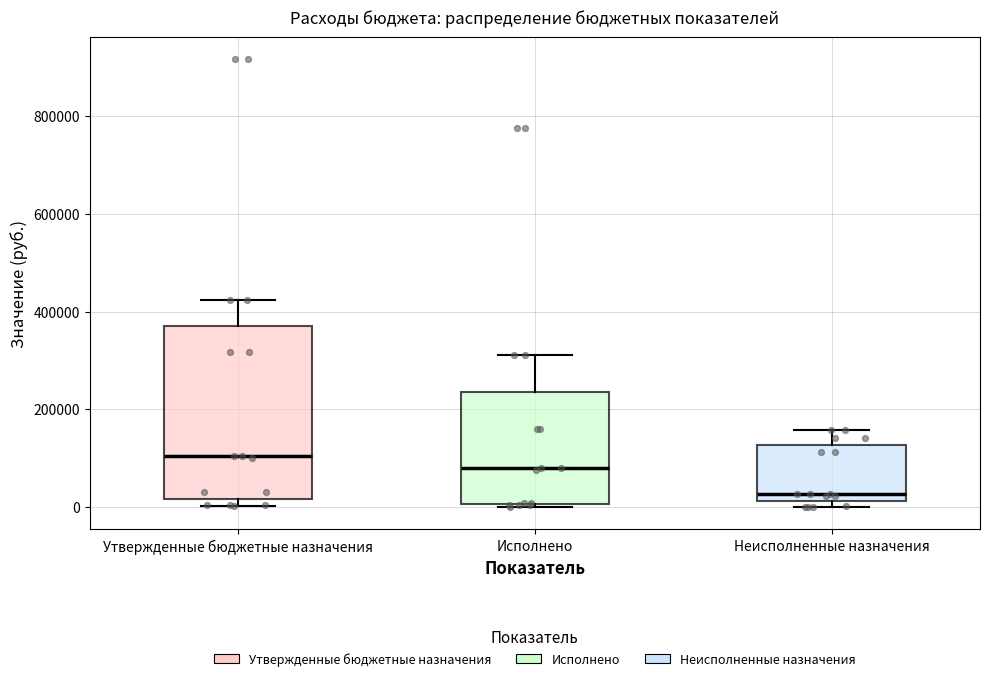

Reading left to right, transcribe this box plot: for each box, give where its median line is, the range the box spans, and where its two whiskers end, as read against the y-axis. The values are not printed on the chart, so give them approximately, as read against the axis.

Утвержденные бюджетные назначения: median 100000, box 20000 to 380000, whiskers 0 to 420000
Исполнено: median 80000, box 0 to 240000, whiskers 0 to 320000
Неисполненные назначения: median 20000 (just above the box's lower edge), box 20000 to 120000, whiskers 0 to 160000